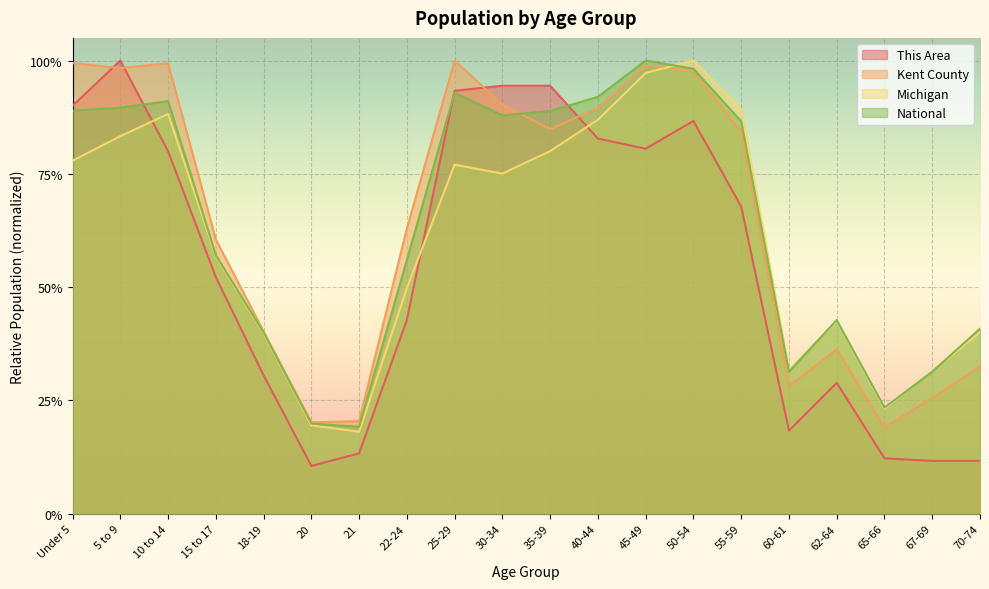

The value of Michigan at 30-34 is 0.8. True or false?

True